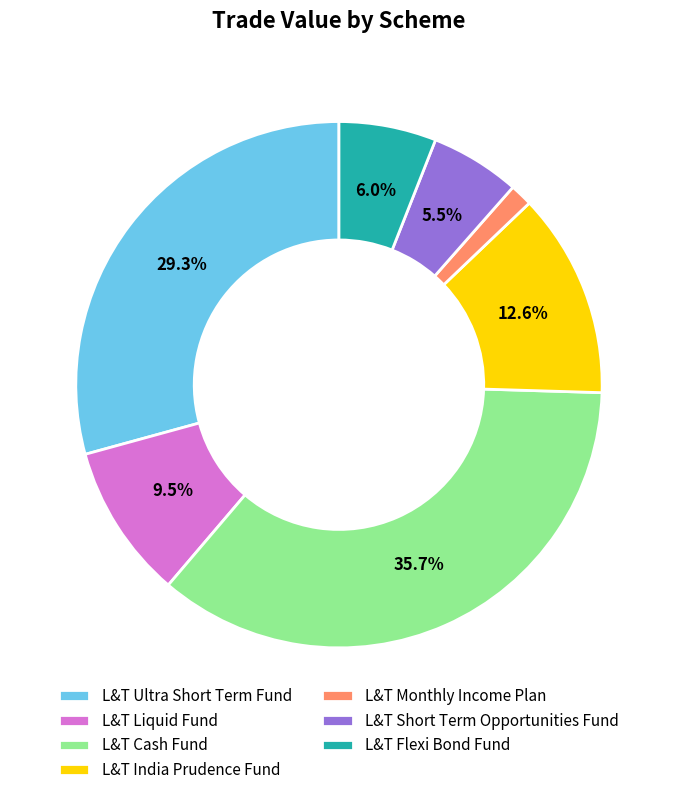

Does L&T Short Term Opportunities Fund account for over 50% of the chart?

No